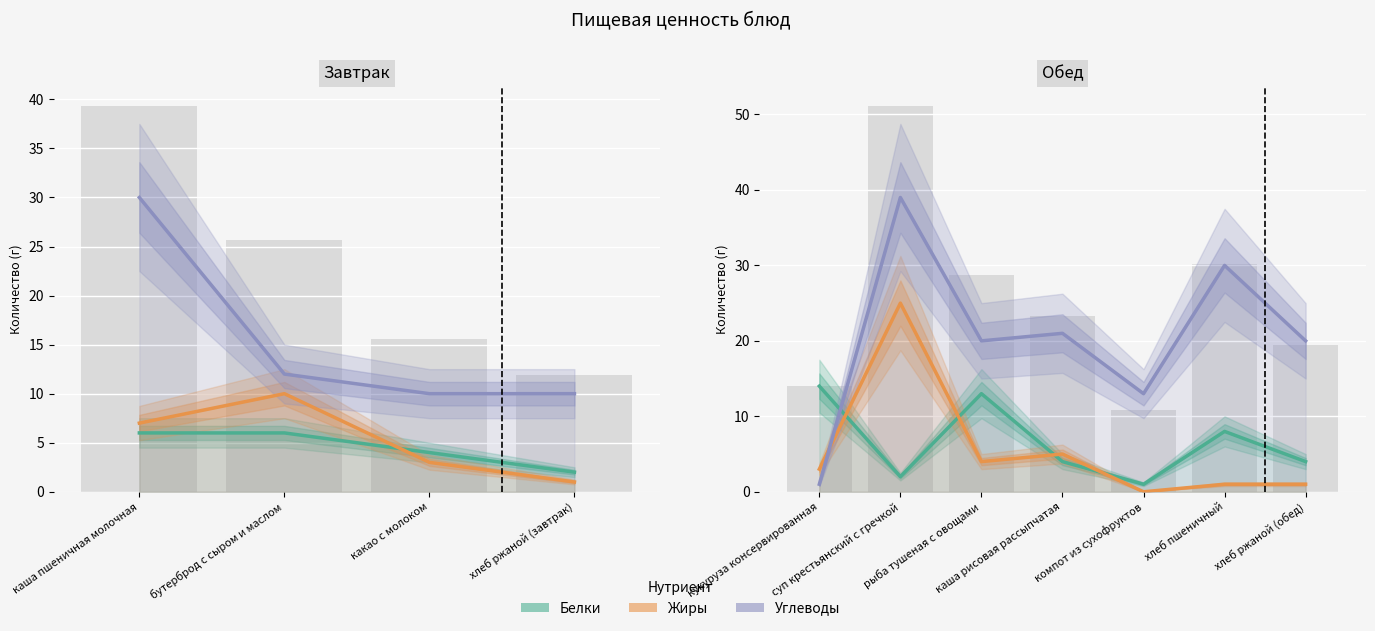

How many values in the Жиры series exceed 3?

3